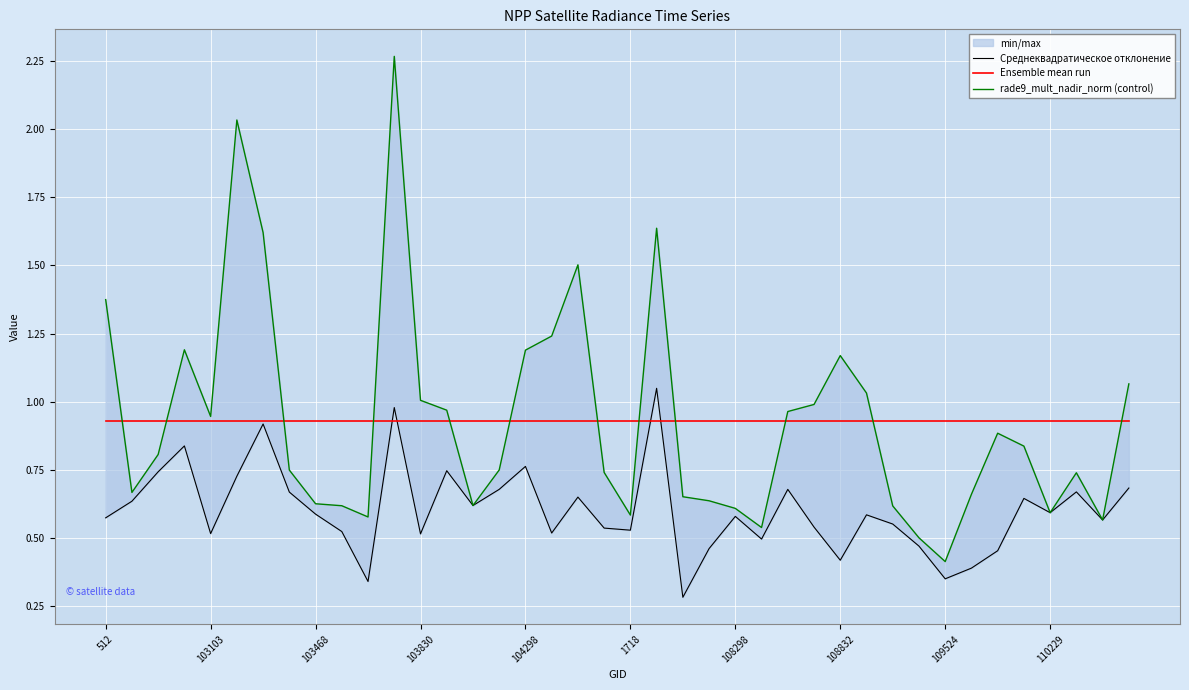

Where is rade9_mult_nadir_norm (control) nearest to the value 1?

103830